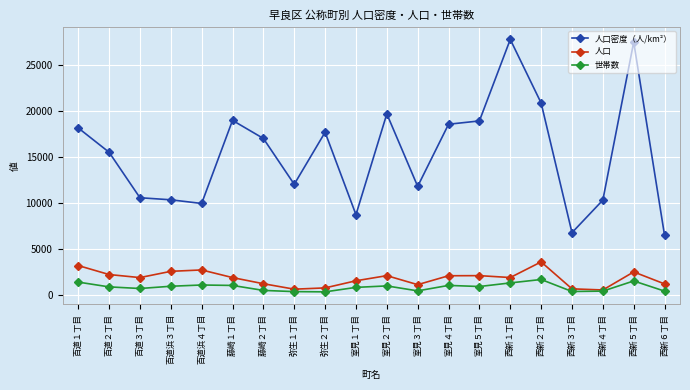

Rank the series by their maximum value, from highest to lowest.

人口密度（人/km²）, 人口, 世帯数